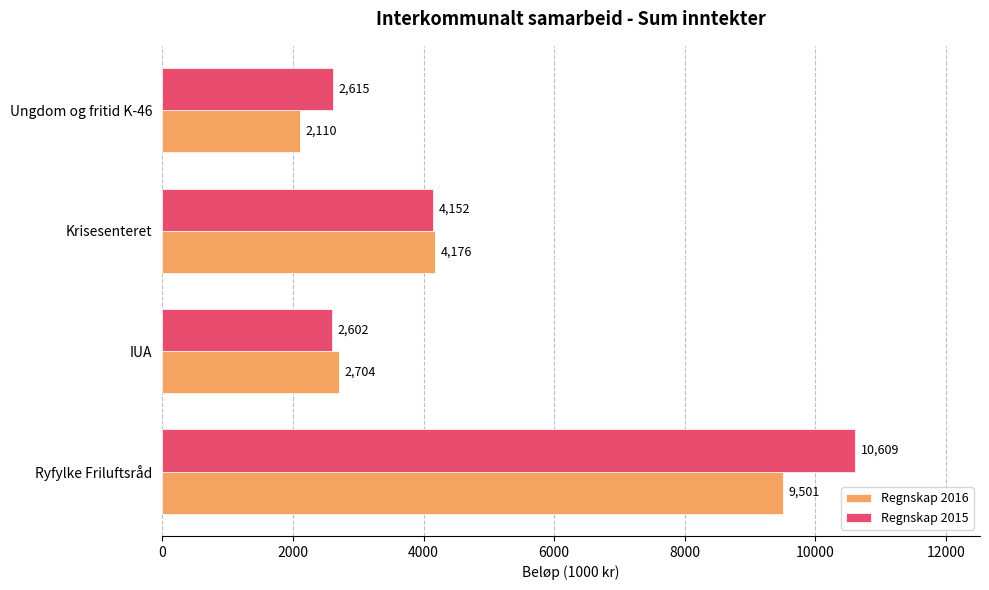

What is the average value of the Regnskap 2016 series?

4622.8